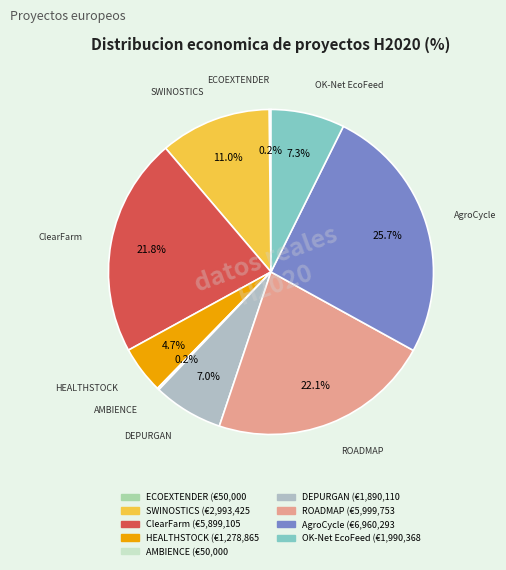

To the nearest percent, what percentage of the pie is ROADMAP?

22%